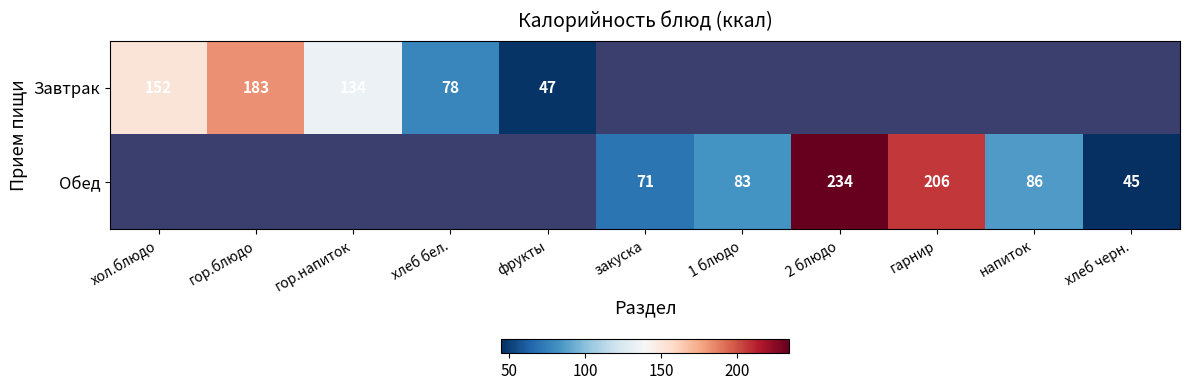

What is the difference between the Обед values at напиток and 1 блюдо?

3